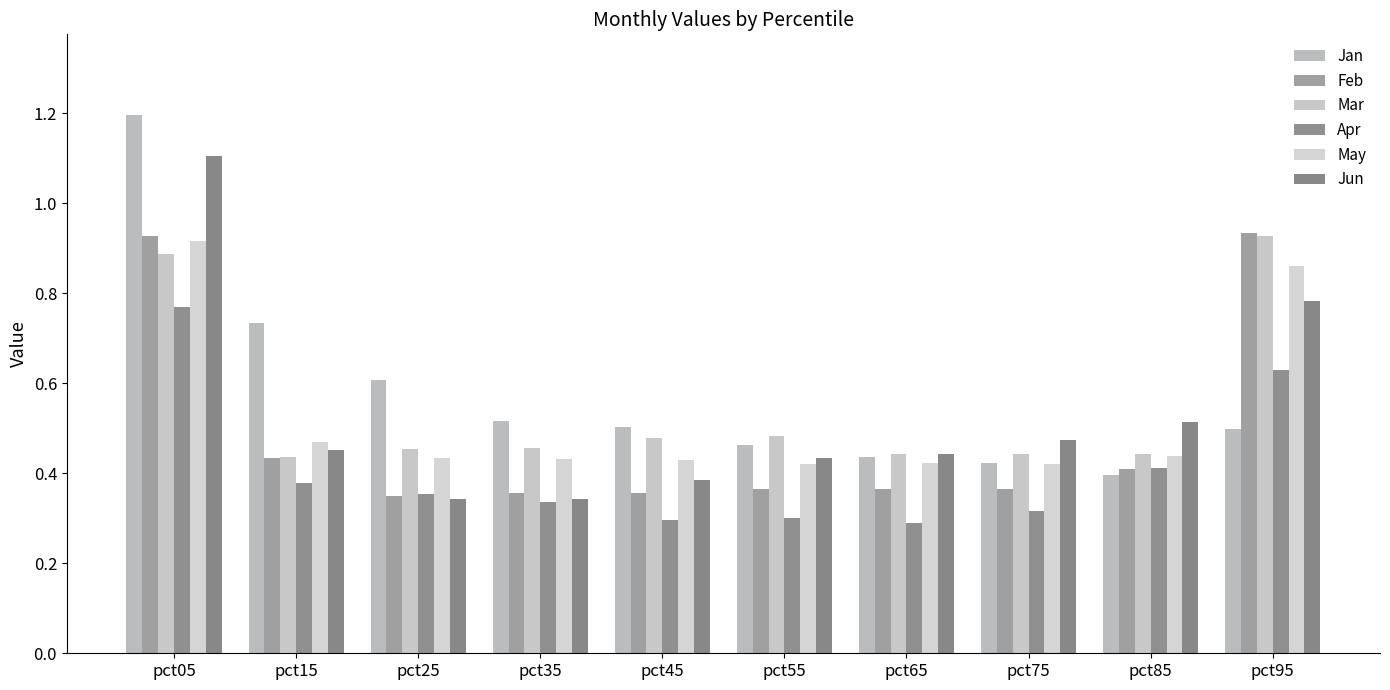

What is the highest value of the Jun series?

1.1